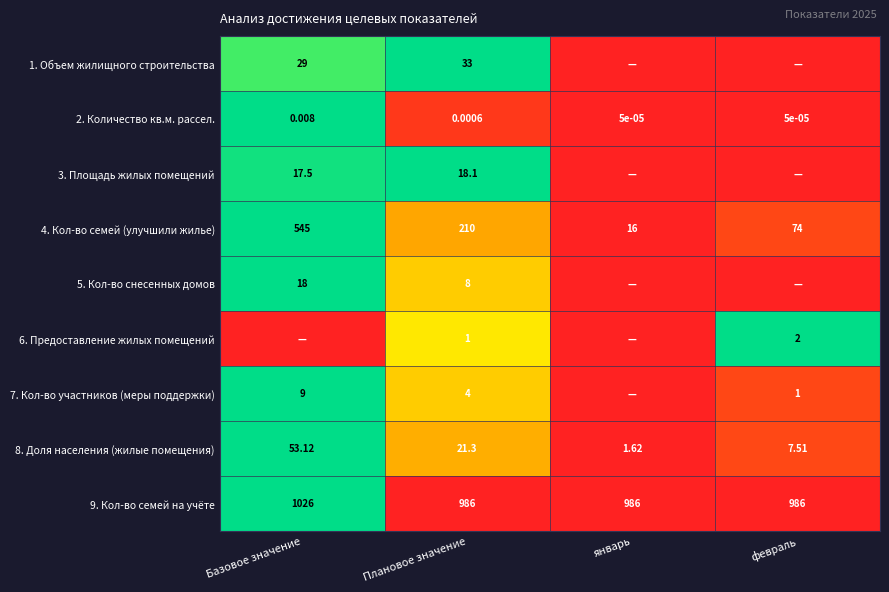

How many data points in 4. Кол-во семей (улучшили жилье) are less than 210?

2